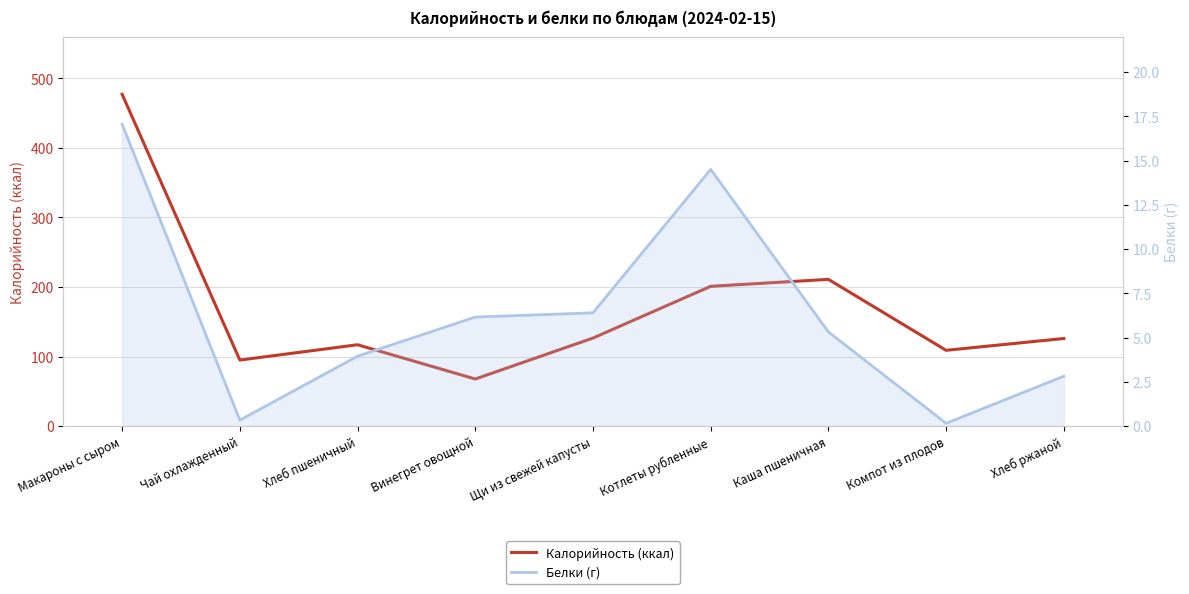

True or false: Калорийность (ккал) and Белки (г) intersect in this chart.

False